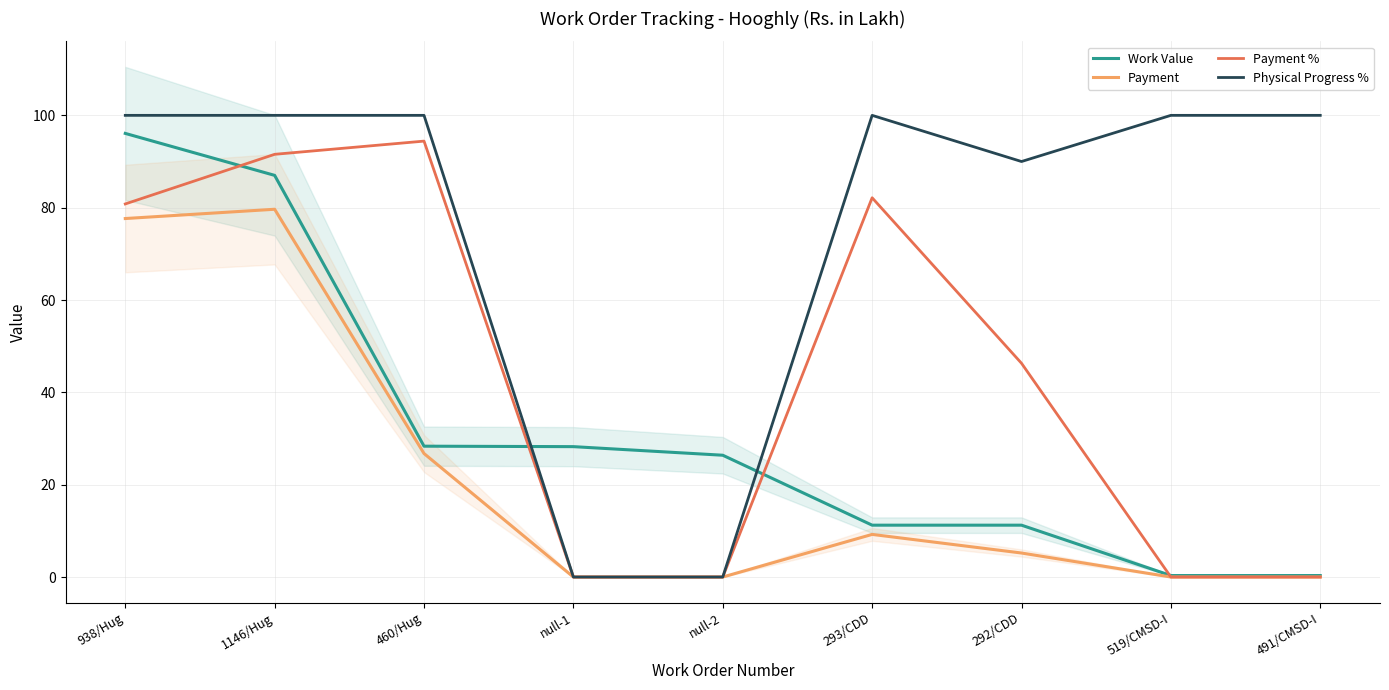

Where do Work Value and Payment % first cross each other?

938/Hug and 1146/Hug